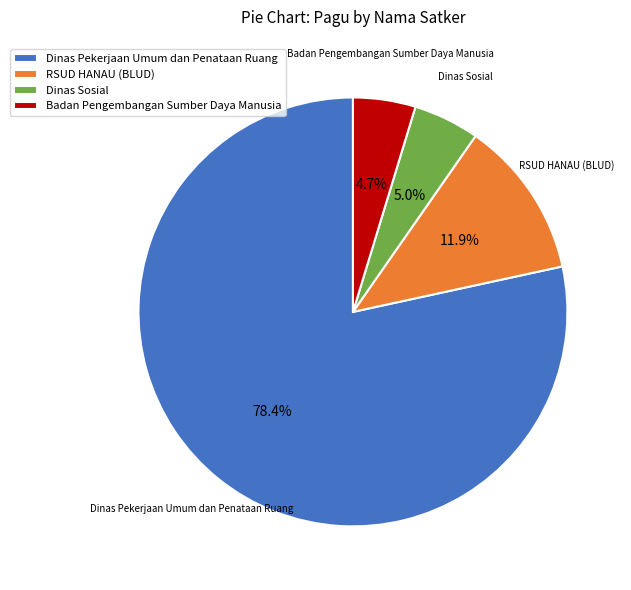

What is the largest slice in the pie chart?

Dinas Pekerjaan Umum dan Penataan Ruang